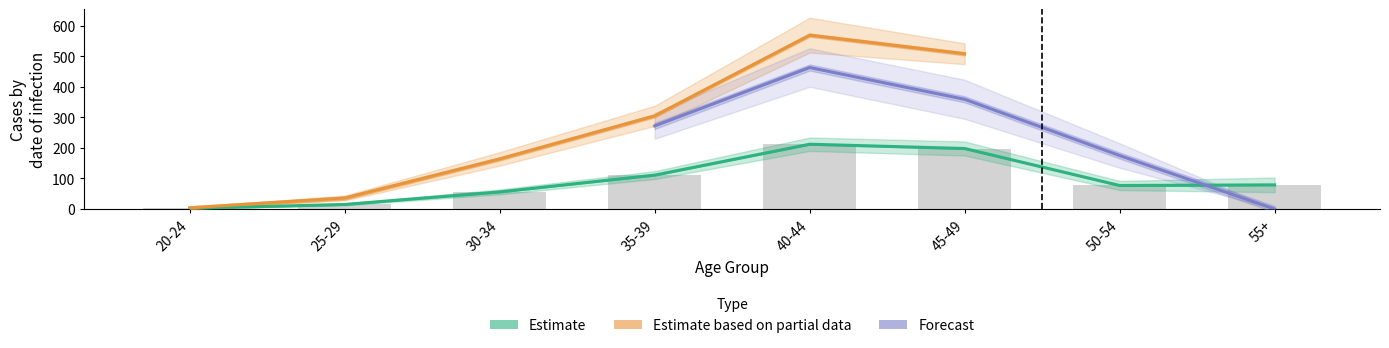

The Estimate based on partial data series shows 79 at 55+. True or false?

True